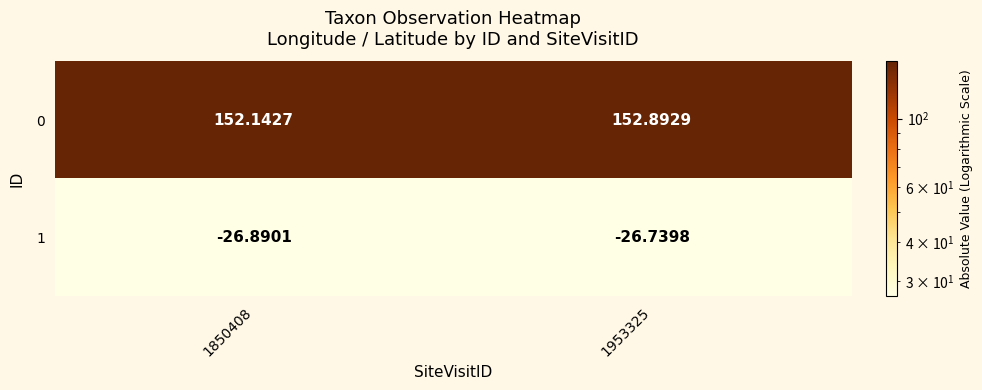

How many data points does each series have?

2